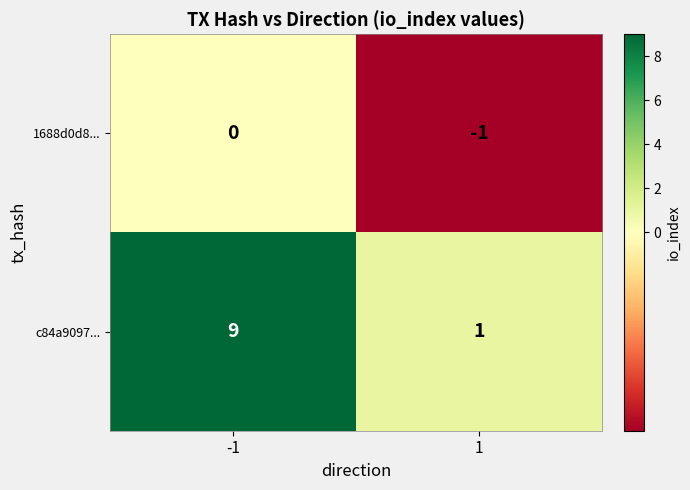

What is the greatest value displayed?

9